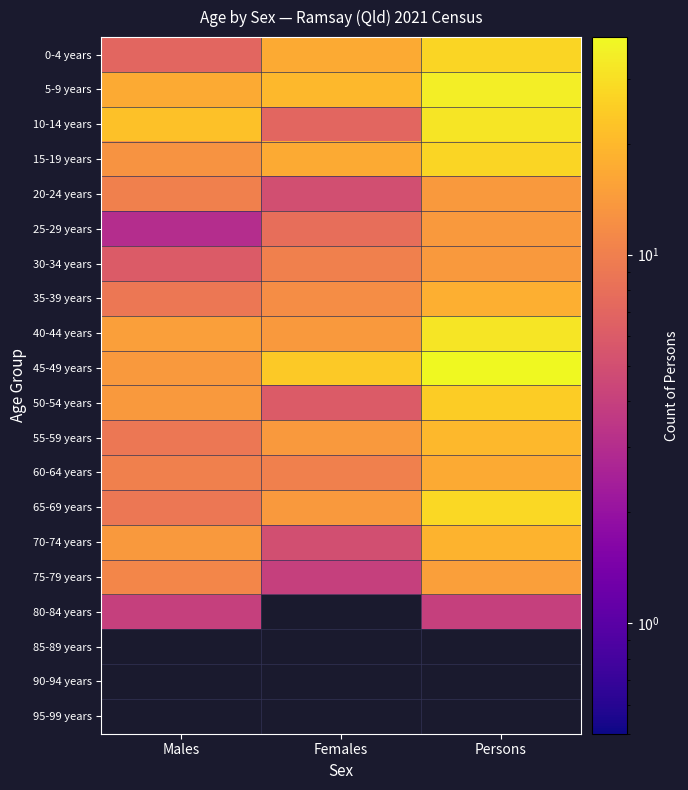

What is the minimum value for 55-59 years?

9.0